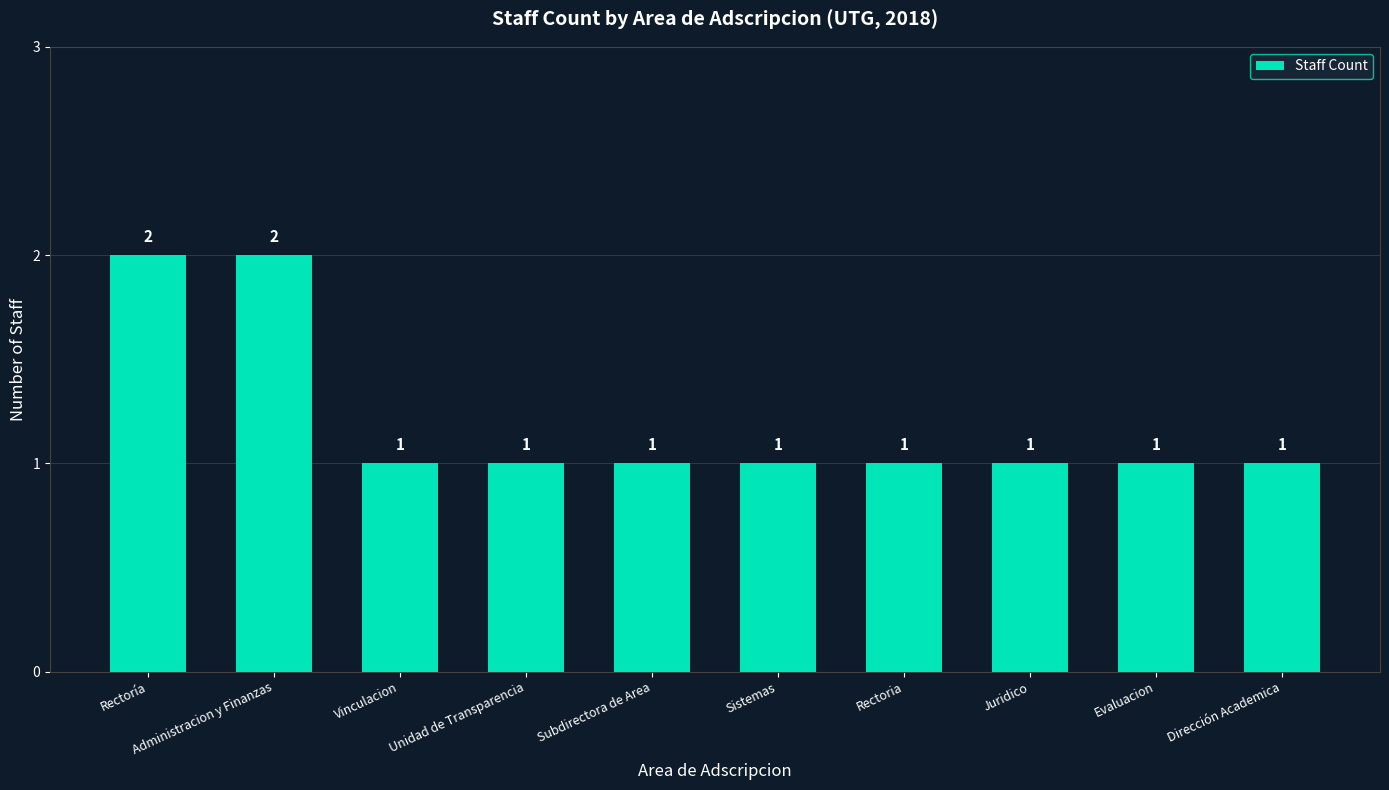

Is it true that the value at Dirección Academica is 2?

False